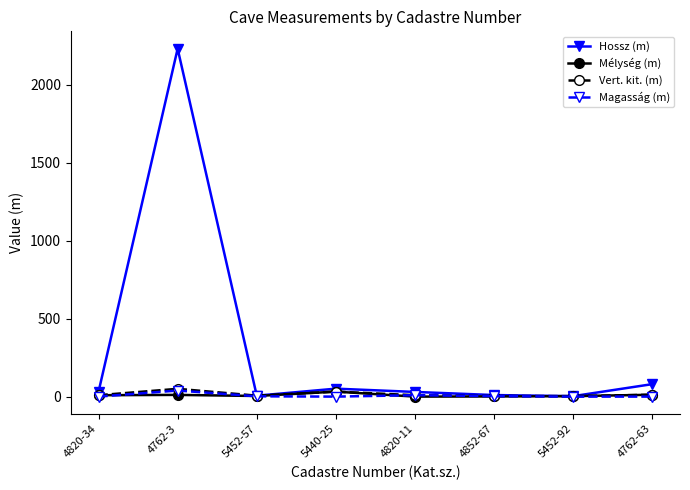

Which label corresponds to the largest value in the chart?

4762-3